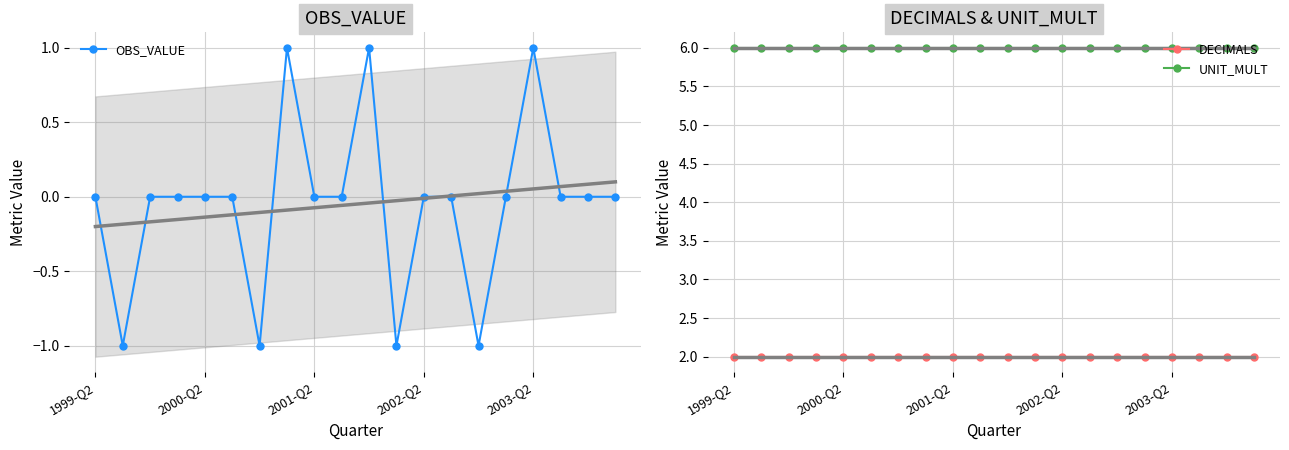

How many values in the OBS_VALUE series are below 0?

4